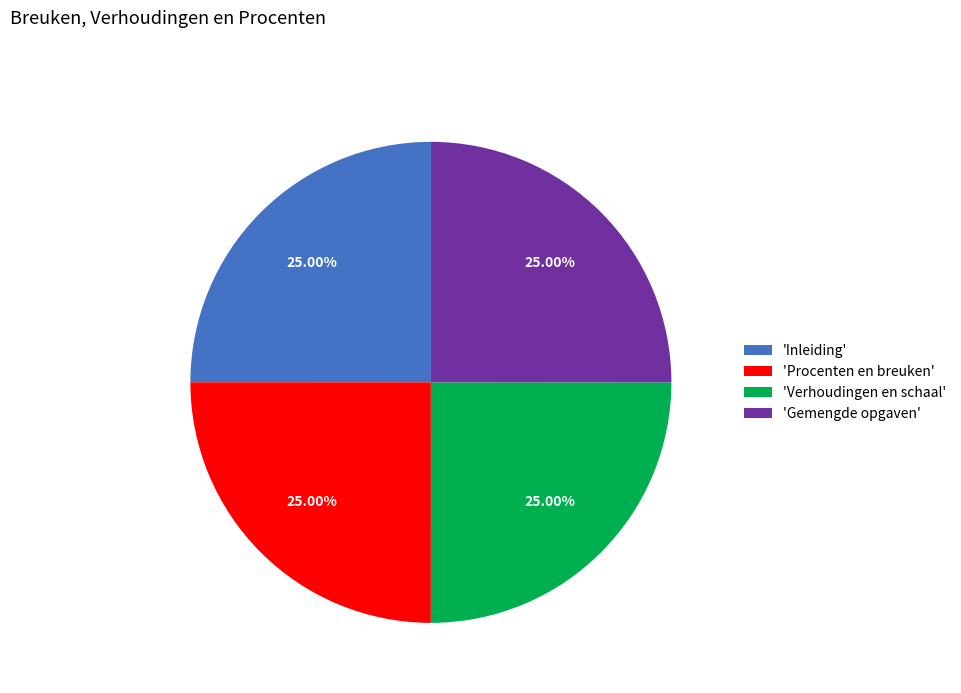

Does any single category account for the majority?

No